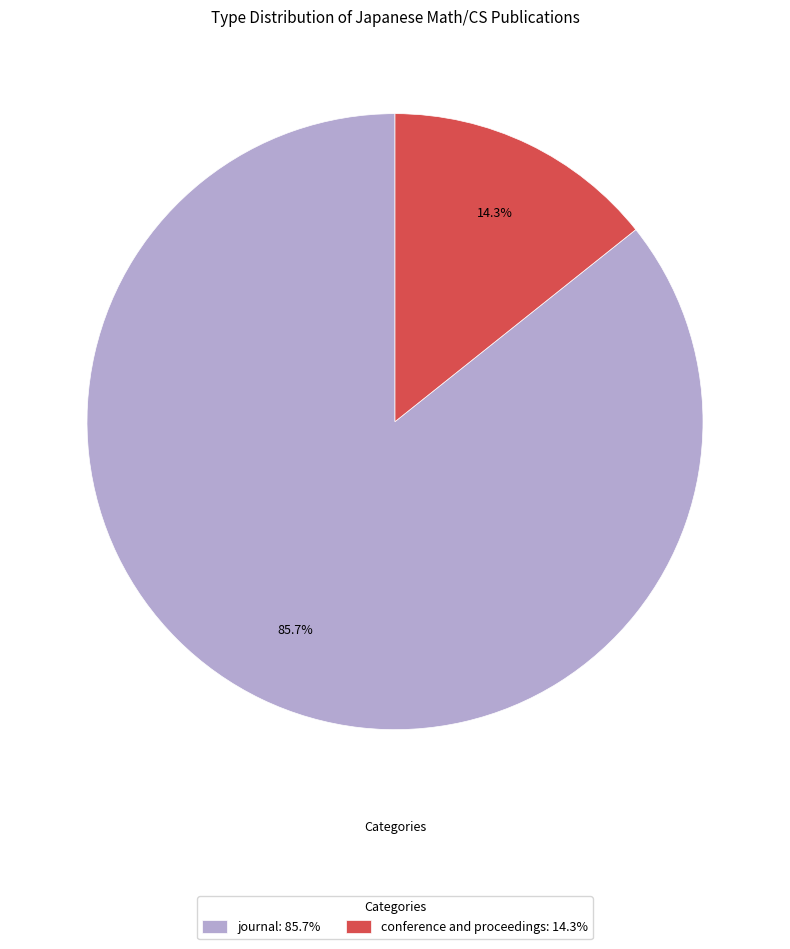

What is the ratio of the value at journal: 85.7% to the value at conference and proceedings: 14.3%?

6.0